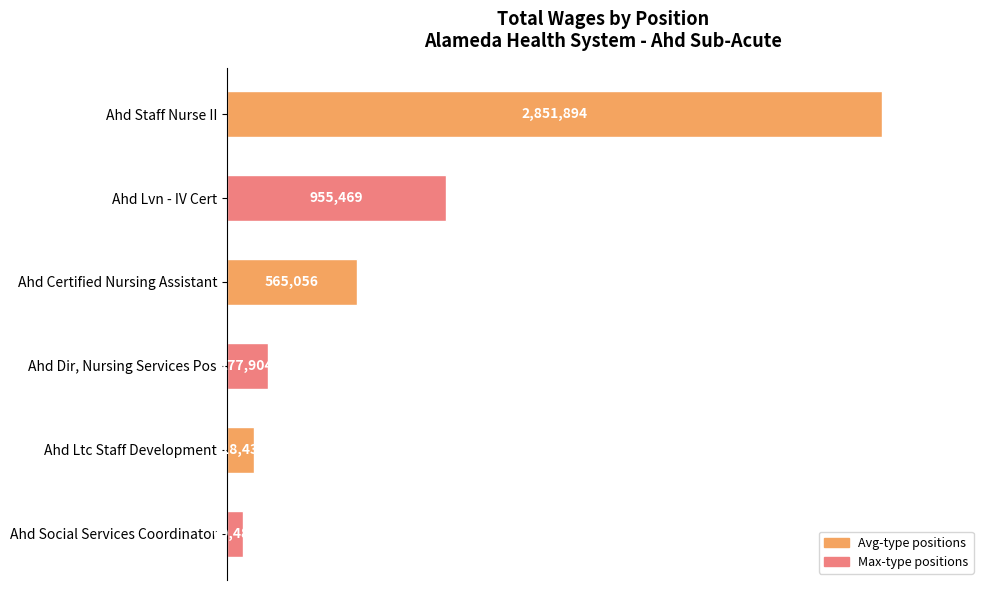

Are the bars horizontal?

Yes